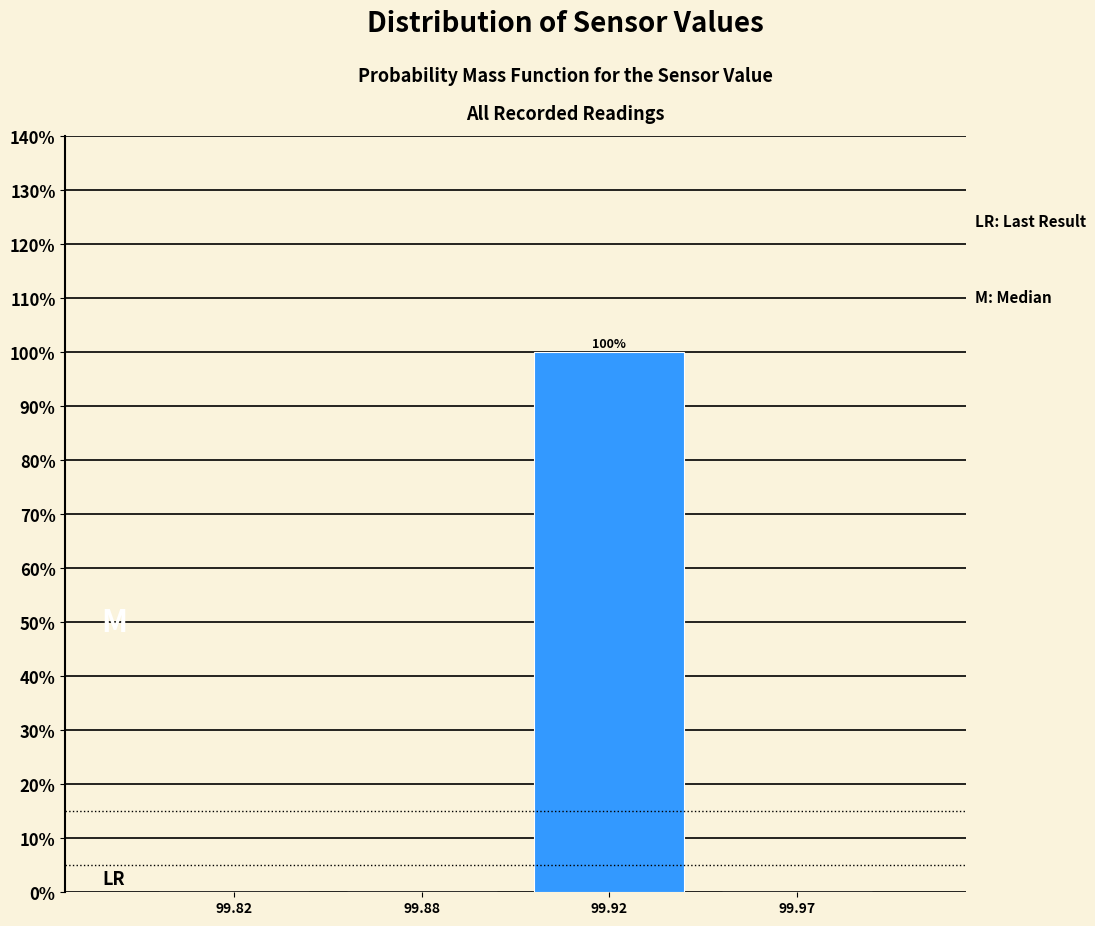

Reading left to right, what are all the values shown in this chart?

99.82=0	99.88=0	99.92=100	99.97=0